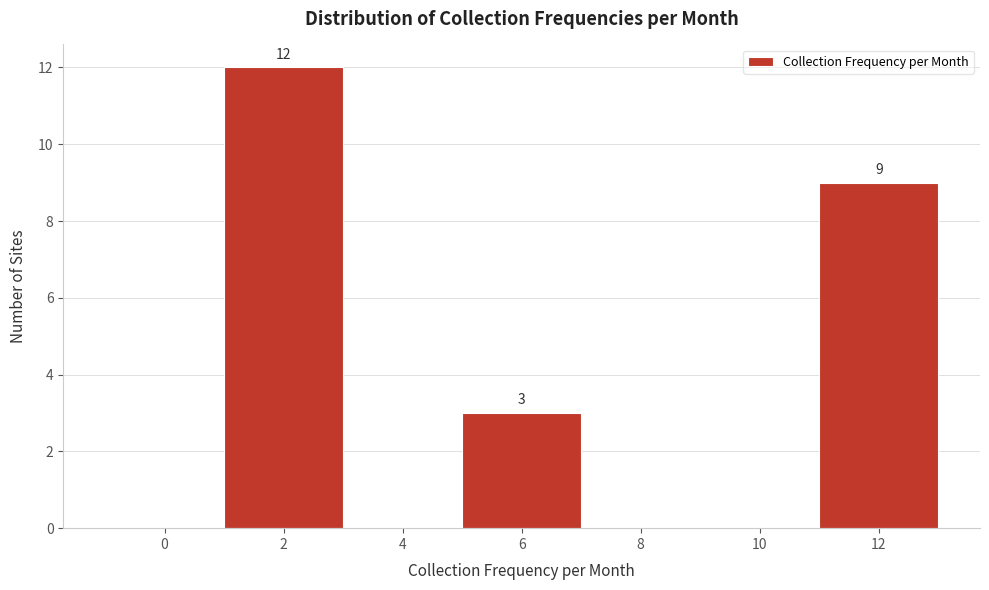

Reading left to right, list all the values displayed in this chart.

0=0	2=12	4=0	6=3	8=0	10=0	12=9